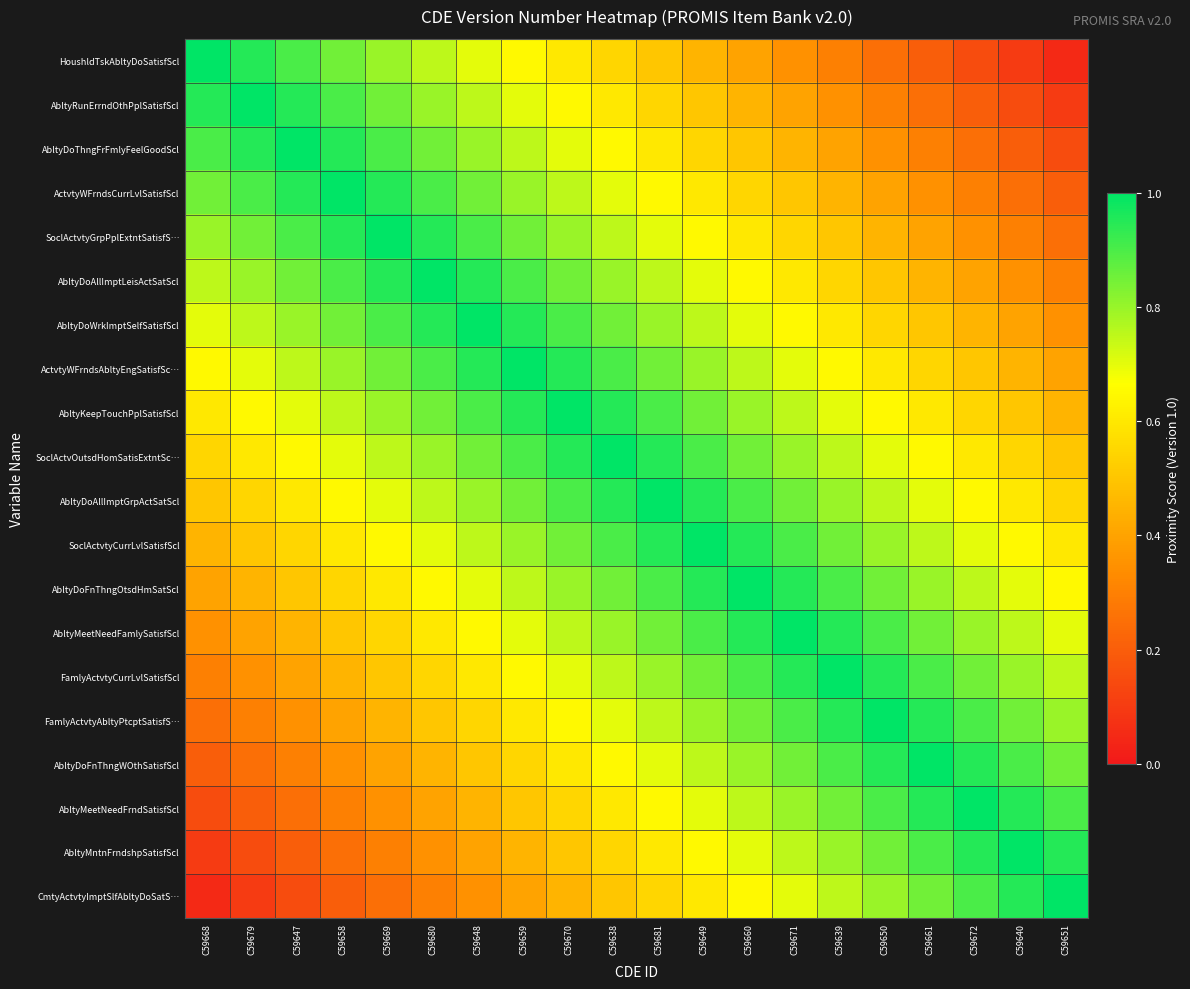

Reading left to right, transcribe all the data shown in this chart.

HoushldTskAbltyDoSatisfScl: C59668=1.0	C59679=0.9	C59647=0.9	C59658=0.8	C59669=0.8	C59680=0.8	C59648=0.7	C59659=0.7	C59670=0.6	C59638=0.6	C59681=0.5	C59649=0.4	C59660=0.4	C59671=0.3	C59639=0.3	C59650=0.2	C59661=0.2	C59672=0.2	C59640=0.1	C59651=0.1
AbltyRunErrndOthPplSatisfScl: C59668=0.9	C59679=1.0	C59647=0.9	C59658=0.9	C59669=0.8	C59680=0.8	C59648=0.8	C59659=0.7	C59670=0.7	C59638=0.6	C59681=0.6	C59649=0.5	C59660=0.4	C59671=0.4	C59639=0.3	C59650=0.3	C59661=0.2	C59672=0.2	C59640=0.2	C59651=0.1
AbltyDoThngFrFmlyFeelGoodScl: C59668=0.9	C59679=0.9	C59647=1.0	C59658=0.9	C59669=0.9	C59680=0.8	C59648=0.8	C59659=0.8	C59670=0.7	C59638=0.7	C59681=0.6	C59649=0.6	C59660=0.5	C59671=0.4	C59639=0.4	C59650=0.3	C59661=0.3	C59672=0.2	C59640=0.2	C59651=0.2
ActvtyWFrndsCurrLvlSatisfScl: C59668=0.8	C59679=0.9	C59647=0.9	C59658=1.0	C59669=0.9	C59680=0.9	C59648=0.8	C59659=0.8	C59670=0.8	C59638=0.7	C59681=0.7	C59649=0.6	C59660=0.6	C59671=0.5	C59639=0.4	C59650=0.4	C59661=0.3	C59672=0.3	C59640=0.2	C59651=0.2
SoclActvtyGrpPplExtntSatisfS…: C59668=0.8	C59679=0.8	C59647=0.9	C59658=0.9	C59669=1.0	C59680=0.9	C59648=0.9	C59659=0.8	C59670=0.8	C59638=0.8	C59681=0.7	C59649=0.7	C59660=0.6	C59671=0.6	C59639=0.5	C59650=0.4	C59661=0.4	C59672=0.3	C59640=0.3	C59651=0.2
AbltyDoAllImptLeisActSatScl: C59668=0.8	C59679=0.8	C59647=0.8	C59658=0.9	C59669=0.9	C59680=1.0	C59648=0.9	C59659=0.9	C59670=0.8	C59638=0.8	C59681=0.8	C59649=0.7	C59660=0.7	C59671=0.6	C59639=0.6	C59650=0.5	C59661=0.4	C59672=0.4	C59640=0.3	C59651=0.3
AbltyDoWrkImptSelfSatisfScl: C59668=0.7	C59679=0.8	C59647=0.8	C59658=0.8	C59669=0.9	C59680=0.9	C59648=1.0	C59659=0.9	C59670=0.9	C59638=0.8	C59681=0.8	C59649=0.8	C59660=0.7	C59671=0.7	C59639=0.6	C59650=0.6	C59661=0.5	C59672=0.4	C59640=0.4	C59651=0.3
ActvtyWFrndsAbltyEngSatisfSc…: C59668=0.7	C59679=0.7	C59647=0.8	C59658=0.8	C59669=0.8	C59680=0.9	C59648=0.9	C59659=1.0	C59670=0.9	C59638=0.9	C59681=0.8	C59649=0.8	C59660=0.8	C59671=0.7	C59639=0.7	C59650=0.6	C59661=0.6	C59672=0.5	C59640=0.4	C59651=0.4
AbltyKeepTouchPplSatisfScl: C59668=0.6	C59679=0.7	C59647=0.7	C59658=0.8	C59669=0.8	C59680=0.8	C59648=0.9	C59659=0.9	C59670=1.0	C59638=0.9	C59681=0.9	C59649=0.8	C59660=0.8	C59671=0.8	C59639=0.7	C59650=0.7	C59661=0.6	C59672=0.6	C59640=0.5	C59651=0.4
SoclActvOutsdHomSatisExtntSc…: C59668=0.6	C59679=0.6	C59647=0.7	C59658=0.7	C59669=0.8	C59680=0.8	C59648=0.8	C59659=0.9	C59670=0.9	C59638=1.0	C59681=0.9	C59649=0.9	C59660=0.8	C59671=0.8	C59639=0.8	C59650=0.7	C59661=0.7	C59672=0.6	C59640=0.6	C59651=0.5
AbltyDoAllImptGrpActSatScl: C59668=0.5	C59679=0.6	C59647=0.6	C59658=0.7	C59669=0.7	C59680=0.8	C59648=0.8	C59659=0.8	C59670=0.9	C59638=0.9	C59681=1.0	C59649=0.9	C59660=0.9	C59671=0.8	C59639=0.8	C59650=0.8	C59661=0.7	C59672=0.7	C59640=0.6	C59651=0.6
SoclActvtyCurrLvlSatisfScl: C59668=0.4	C59679=0.5	C59647=0.6	C59658=0.6	C59669=0.7	C59680=0.7	C59648=0.8	C59659=0.8	C59670=0.8	C59638=0.9	C59681=0.9	C59649=1.0	C59660=0.9	C59671=0.9	C59639=0.8	C59650=0.8	C59661=0.8	C59672=0.7	C59640=0.7	C59651=0.6
AbltyDoFnThngOtsdHmSatScl: C59668=0.4	C59679=0.4	C59647=0.5	C59658=0.6	C59669=0.6	C59680=0.7	C59648=0.7	C59659=0.8	C59670=0.8	C59638=0.8	C59681=0.9	C59649=0.9	C59660=1.0	C59671=0.9	C59639=0.9	C59650=0.8	C59661=0.8	C59672=0.8	C59640=0.7	C59651=0.7
AbltyMeetNeedFamlySatisfScl: C59668=0.3	C59679=0.4	C59647=0.4	C59658=0.5	C59669=0.6	C59680=0.6	C59648=0.7	C59659=0.7	C59670=0.8	C59638=0.8	C59681=0.8	C59649=0.9	C59660=0.9	C59671=1.0	C59639=0.9	C59650=0.9	C59661=0.8	C59672=0.8	C59640=0.8	C59651=0.7
FamlyActvtyCurrLvlSatisfScl: C59668=0.3	C59679=0.3	C59647=0.4	C59658=0.4	C59669=0.5	C59680=0.6	C59648=0.6	C59659=0.7	C59670=0.7	C59638=0.8	C59681=0.8	C59649=0.8	C59660=0.9	C59671=0.9	C59639=1.0	C59650=0.9	C59661=0.9	C59672=0.8	C59640=0.8	C59651=0.8
FamlyActvtyAbltyPtcptSatisfS…: C59668=0.2	C59679=0.3	C59647=0.3	C59658=0.4	C59669=0.4	C59680=0.5	C59648=0.6	C59659=0.6	C59670=0.7	C59638=0.7	C59681=0.8	C59649=0.8	C59660=0.8	C59671=0.9	C59639=0.9	C59650=1.0	C59661=0.9	C59672=0.9	C59640=0.8	C59651=0.8
AbltyDoFnThngWOthSatisfScl: C59668=0.2	C59679=0.2	C59647=0.3	C59658=0.3	C59669=0.4	C59680=0.4	C59648=0.5	C59659=0.6	C59670=0.6	C59638=0.7	C59681=0.7	C59649=0.8	C59660=0.8	C59671=0.8	C59639=0.9	C59650=0.9	C59661=1.0	C59672=0.9	C59640=0.9	C59651=0.8
AbltyMeetNeedFrndSatisfScl: C59668=0.2	C59679=0.2	C59647=0.2	C59658=0.3	C59669=0.3	C59680=0.4	C59648=0.4	C59659=0.5	C59670=0.6	C59638=0.6	C59681=0.7	C59649=0.7	C59660=0.8	C59671=0.8	C59639=0.8	C59650=0.9	C59661=0.9	C59672=1.0	C59640=0.9	C59651=0.9
AbltyMntnFrndshpSatisfScl: C59668=0.1	C59679=0.2	C59647=0.2	C59658=0.2	C59669=0.3	C59680=0.3	C59648=0.4	C59659=0.4	C59670=0.5	C59638=0.6	C59681=0.6	C59649=0.7	C59660=0.7	C59671=0.8	C59639=0.8	C59650=0.8	C59661=0.9	C59672=0.9	C59640=1.0	C59651=0.9
CmtyActvtyImptSlfAbltyDoSatS…: C59668=0.1	C59679=0.1	C59647=0.2	C59658=0.2	C59669=0.2	C59680=0.3	C59648=0.3	C59659=0.4	C59670=0.4	C59638=0.5	C59681=0.6	C59649=0.6	C59660=0.7	C59671=0.7	C59639=0.8	C59650=0.8	C59661=0.8	C59672=0.9	C59640=0.9	C59651=1.0